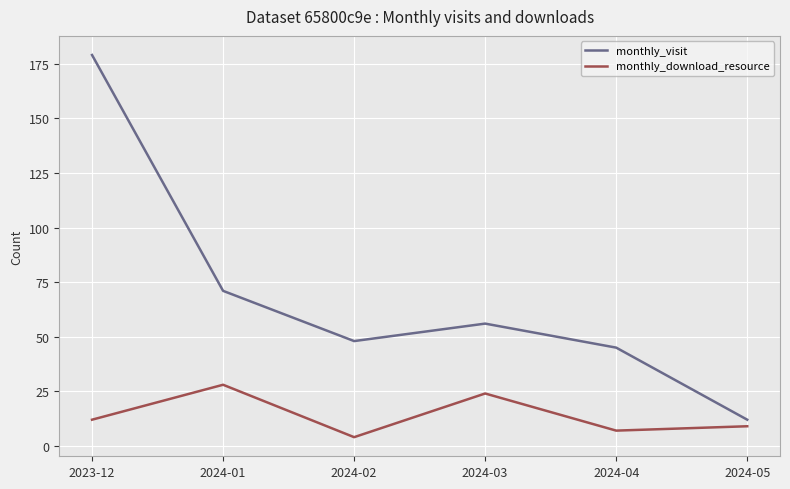

How many interior local peaks does the monthly_visit series have?

1